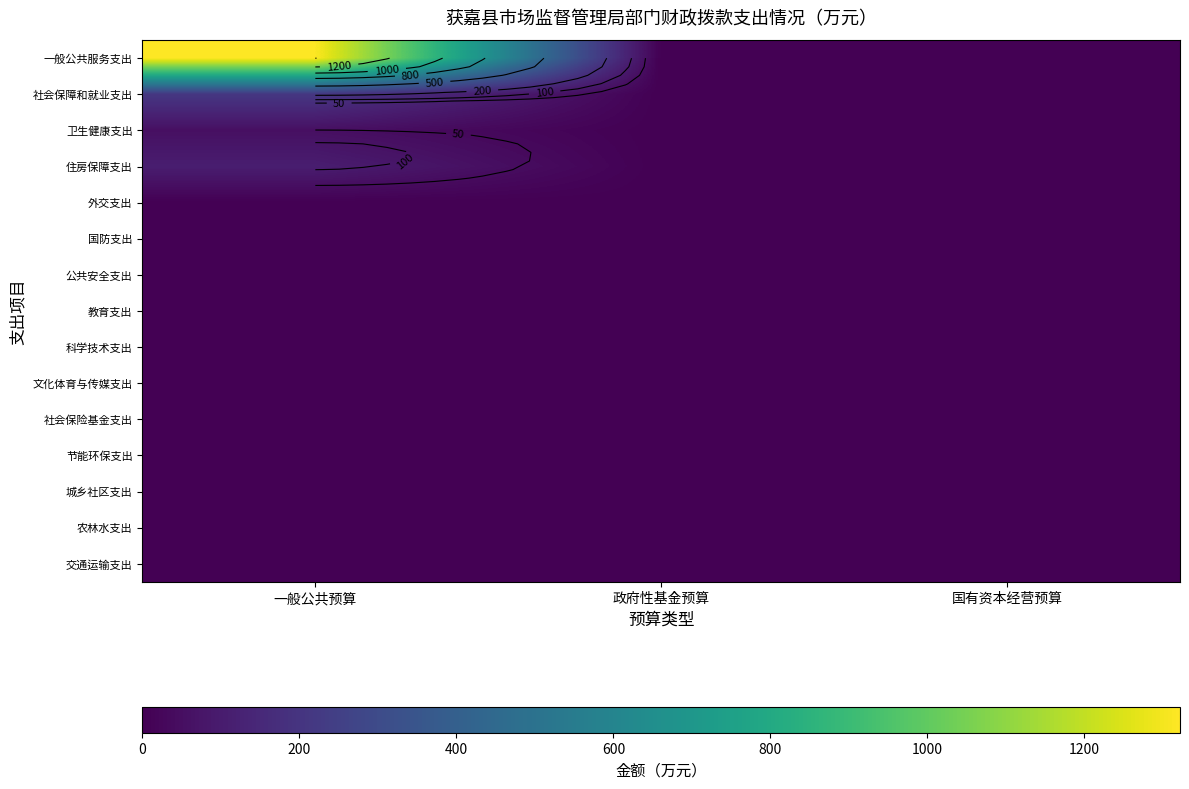

At which category does the chart reach its peak across all series?

一般公共预算